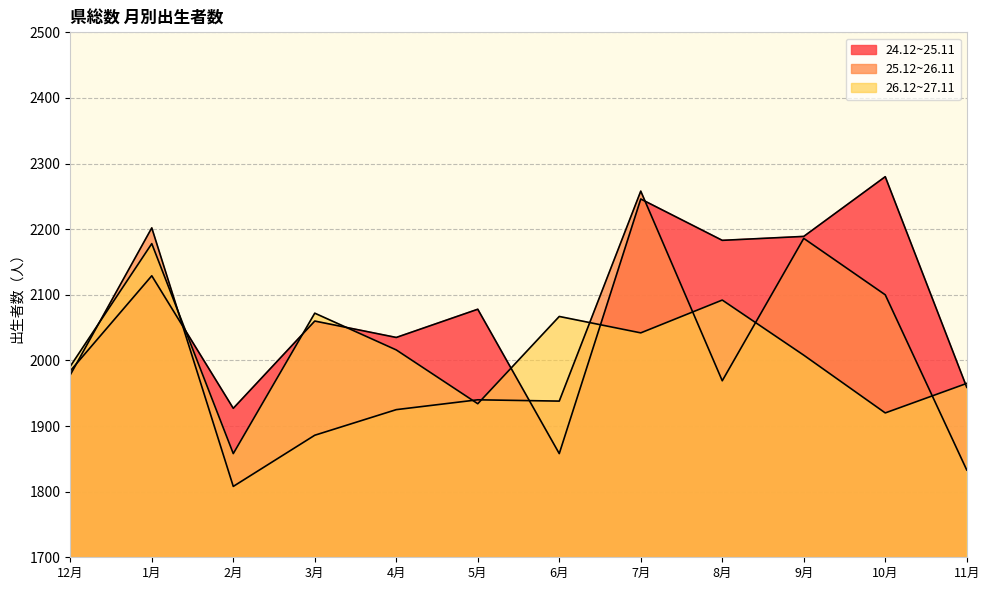

Between 10月 and 3月, which is larger?

10月